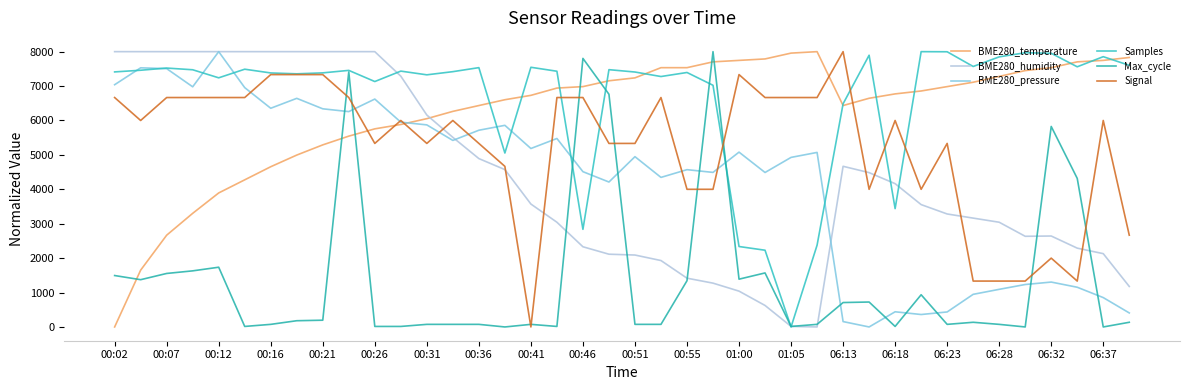

Is this an area chart (filled region under the line)?

No